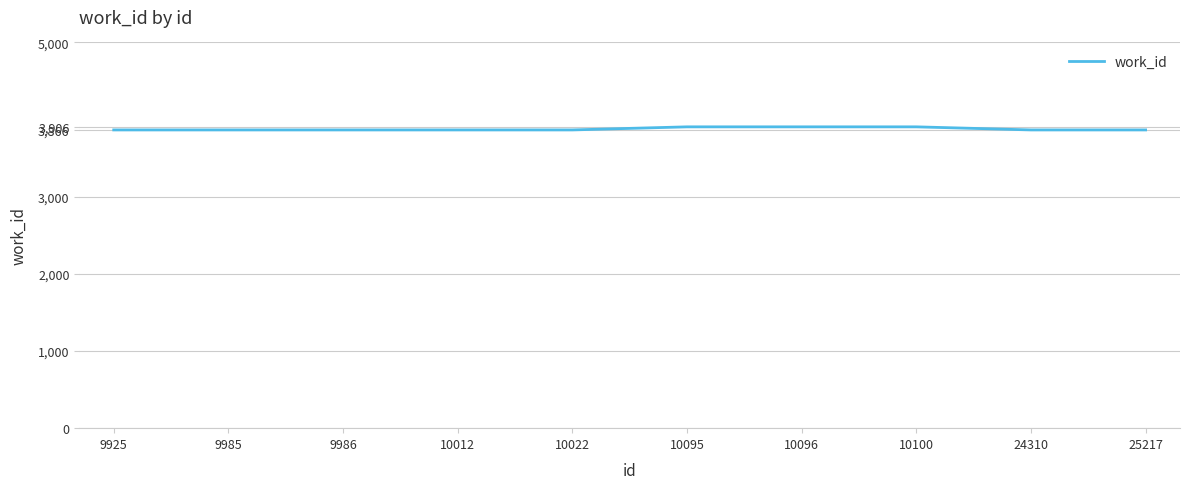

What is the greatest value displayed?

3906